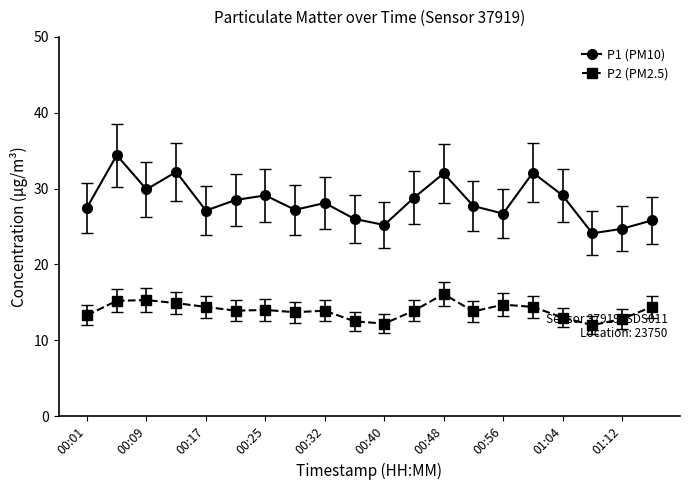

What are all the series names shown in the legend?

P1 (PM10), P2 (PM2.5)